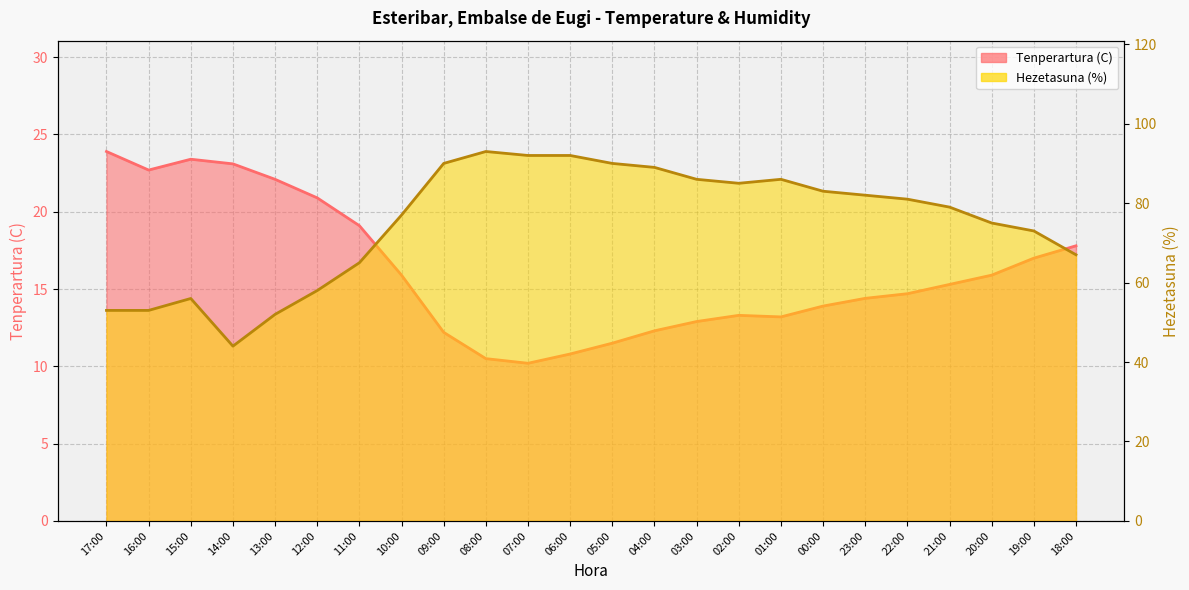

At which category is the sum across all series the highest?

08:00